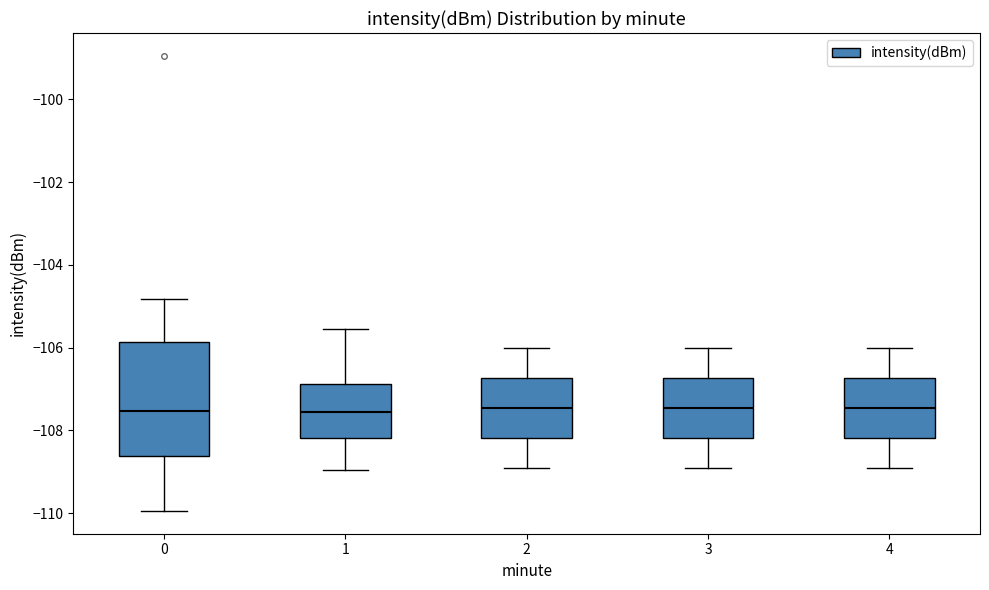

Reading left to right, read every box against the y-axis: the position of its median line, the range the box covers, and the ends of its whiskers. The values are not printed on the chart, so give them approximately, as read against the axis.

0: median -107.6, box -108.6 to -105.8, whiskers -110.0 to -104.8
1: median -107.6, box -108.2 to -106.8, whiskers -109.0 to -105.6
2: median -107.4, box -108.2 to -106.8, whiskers -108.8 to -106.0
3: median -107.4, box -108.2 to -106.8, whiskers -108.8 to -106.0
4: median -107.4, box -108.2 to -106.8, whiskers -108.8 to -106.0